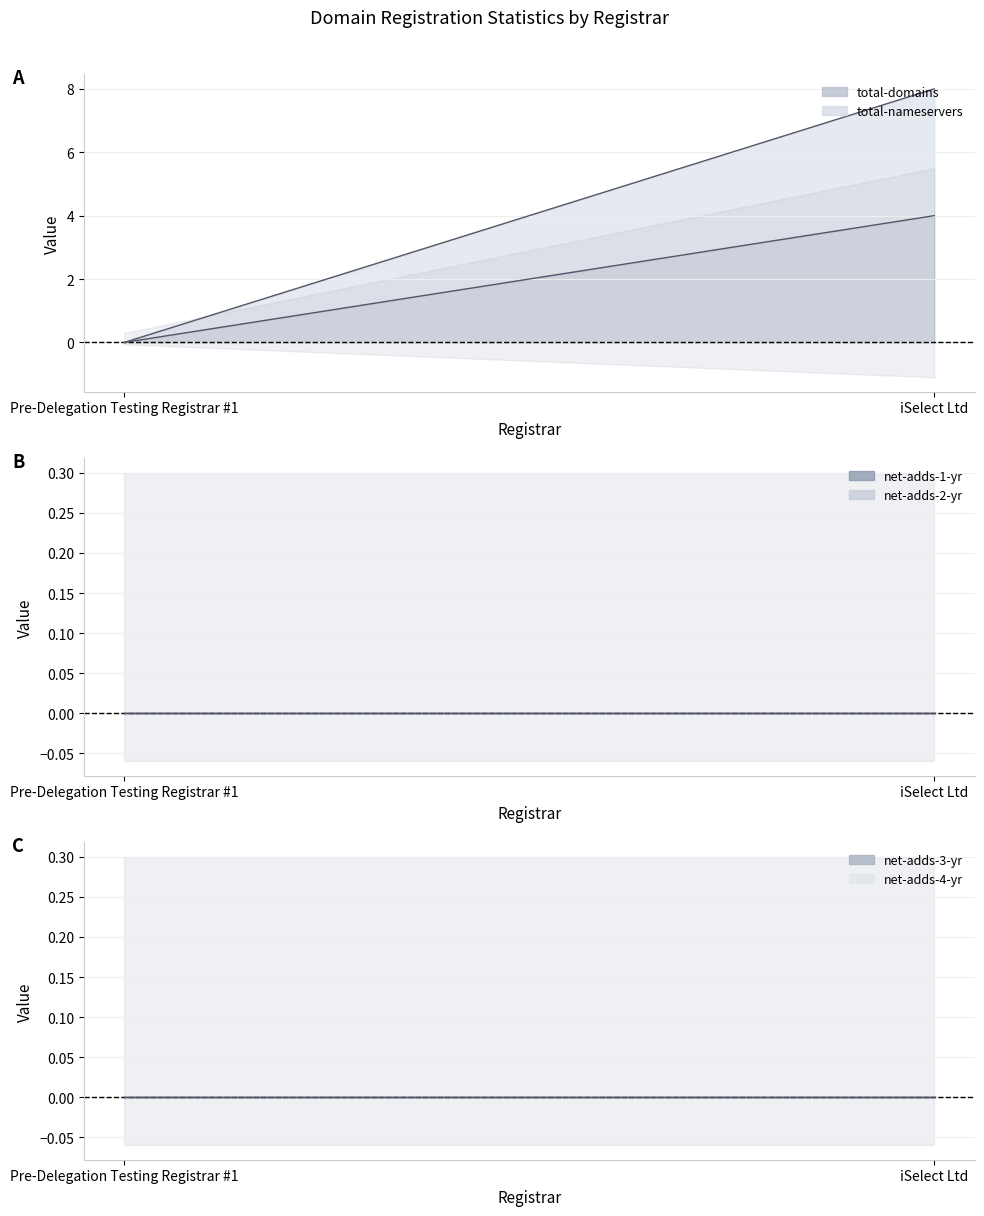

Which category has the highest value in the total-nameservers series?

iSelect Ltd